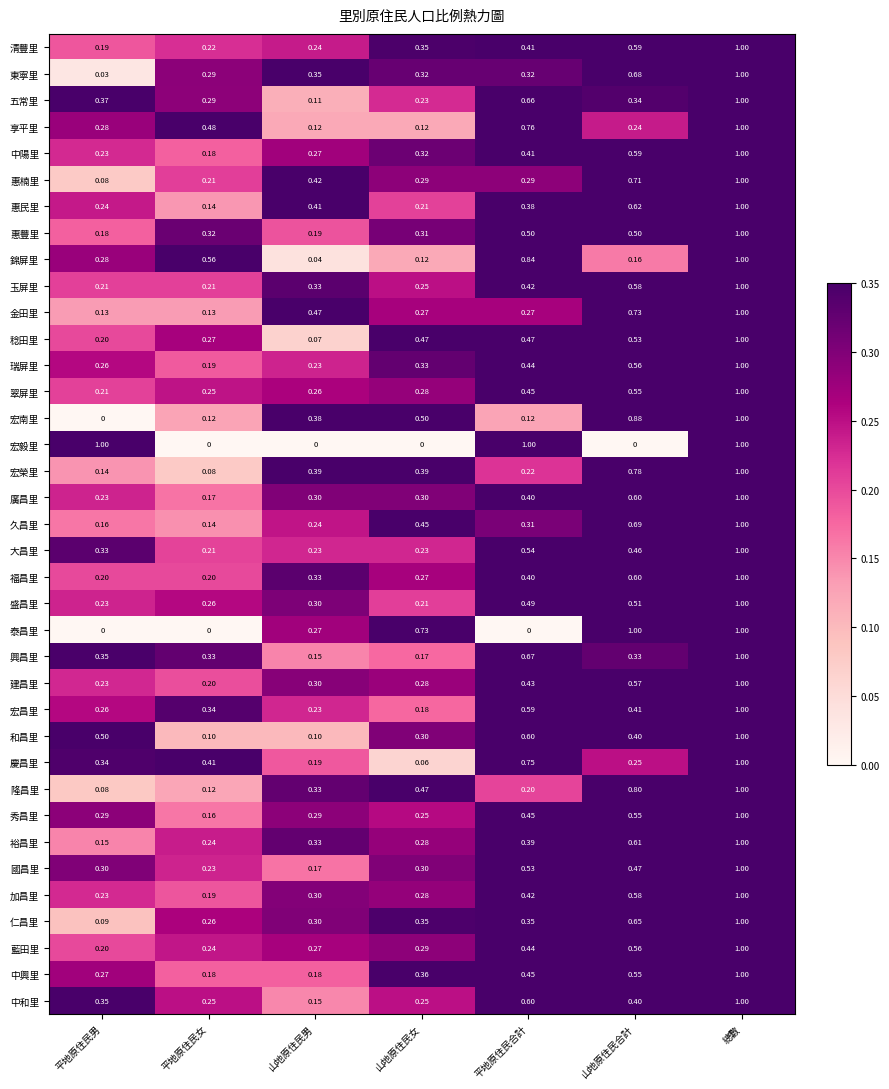

Is the value of 瑞屏里 at 平地原住民男 greater than the value of 建昌里 at 山地原住民合計?

No